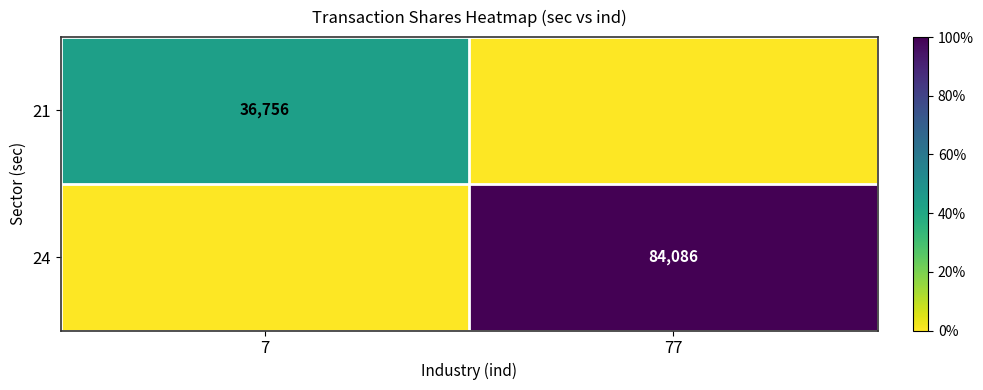

The 24 series shows 44323 at 77. True or false?

False